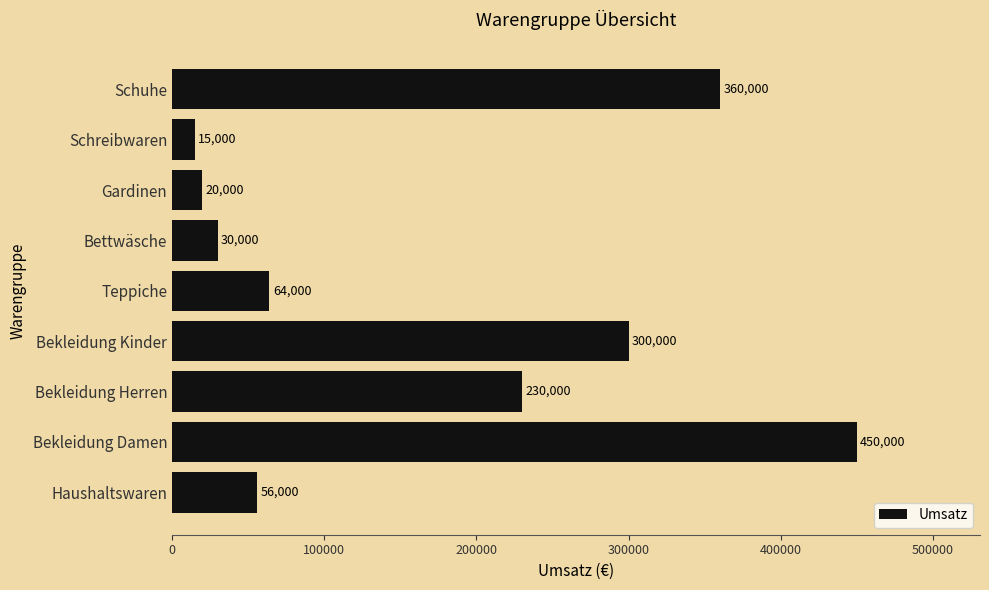

How many data points are less than 64000?

4